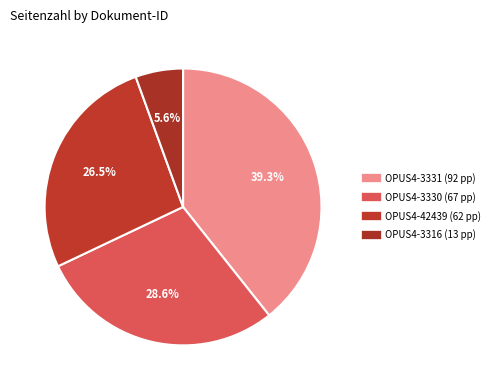

What is the largest slice in the pie chart?

OPUS4-3331